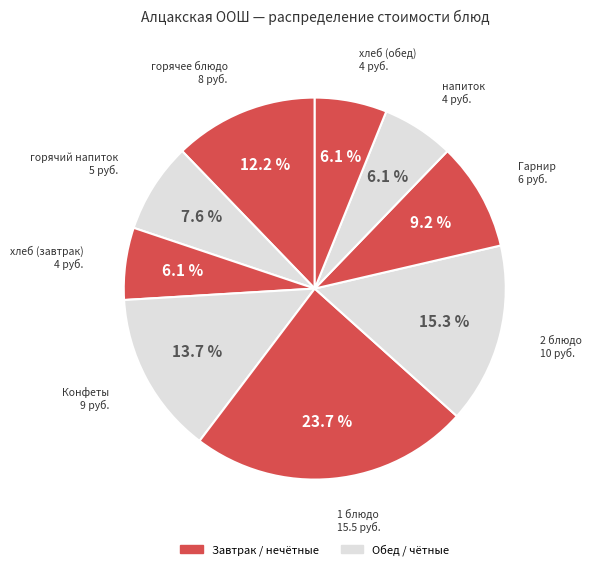

Which has a higher value, горячее блюдо or 2 блюдо?

2 блюдо